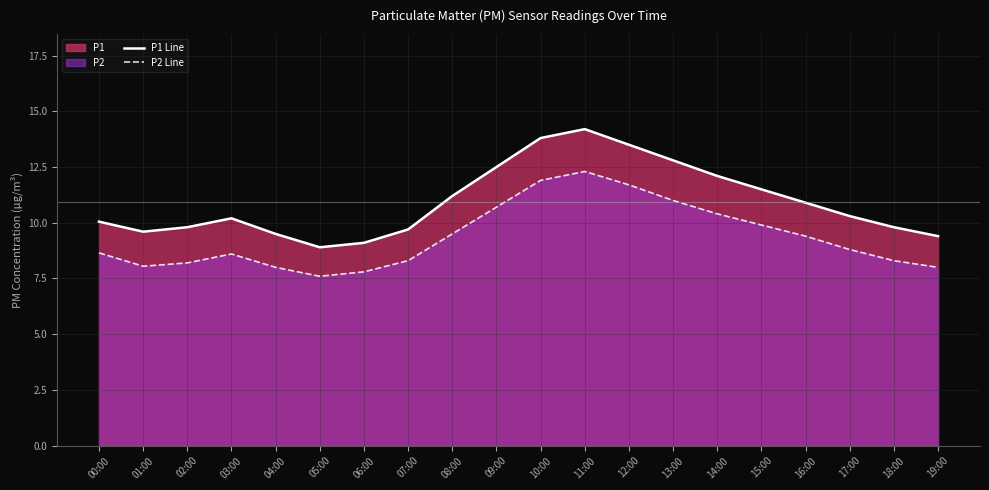

What is the minimum value for P2 Line?

7.6